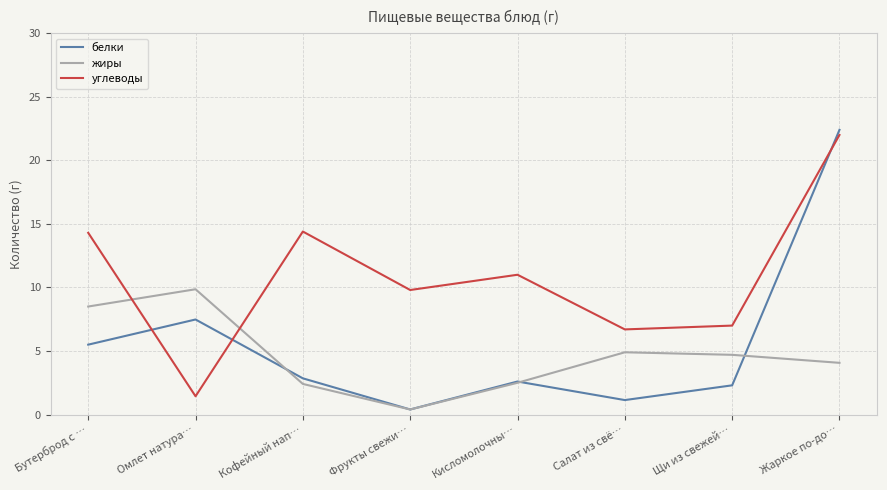

What is the difference between the highest and lowest values at Кисломолочны…?

8.5